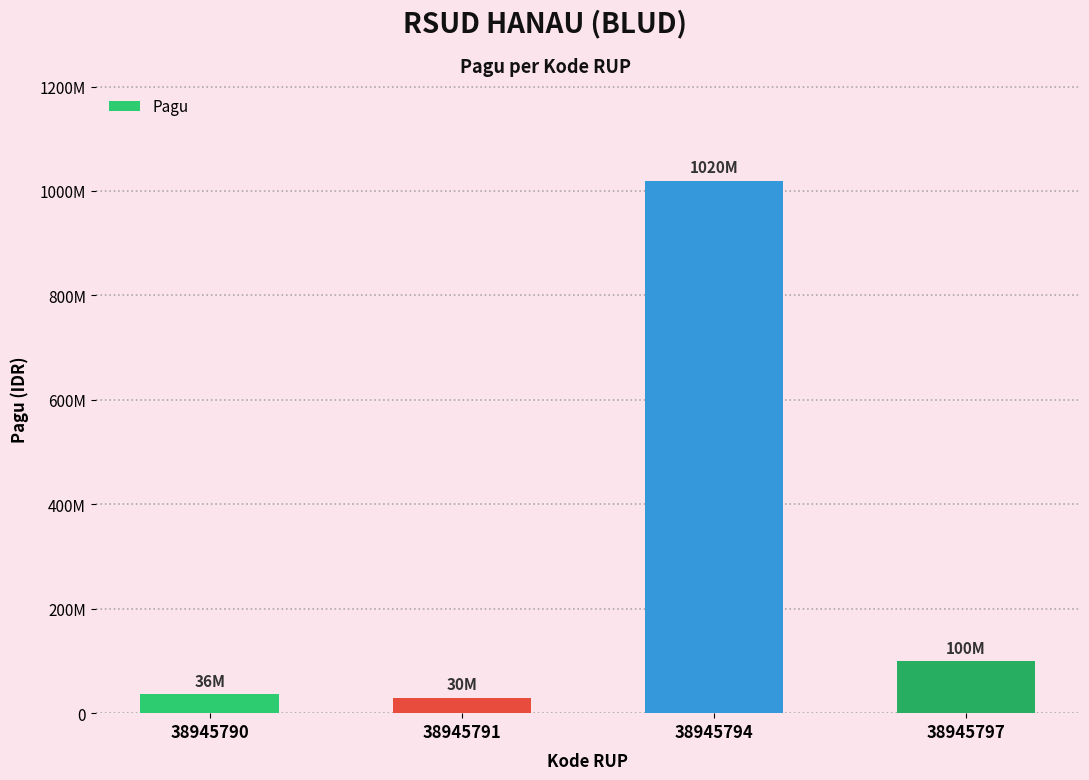

Are the bars horizontal?

No